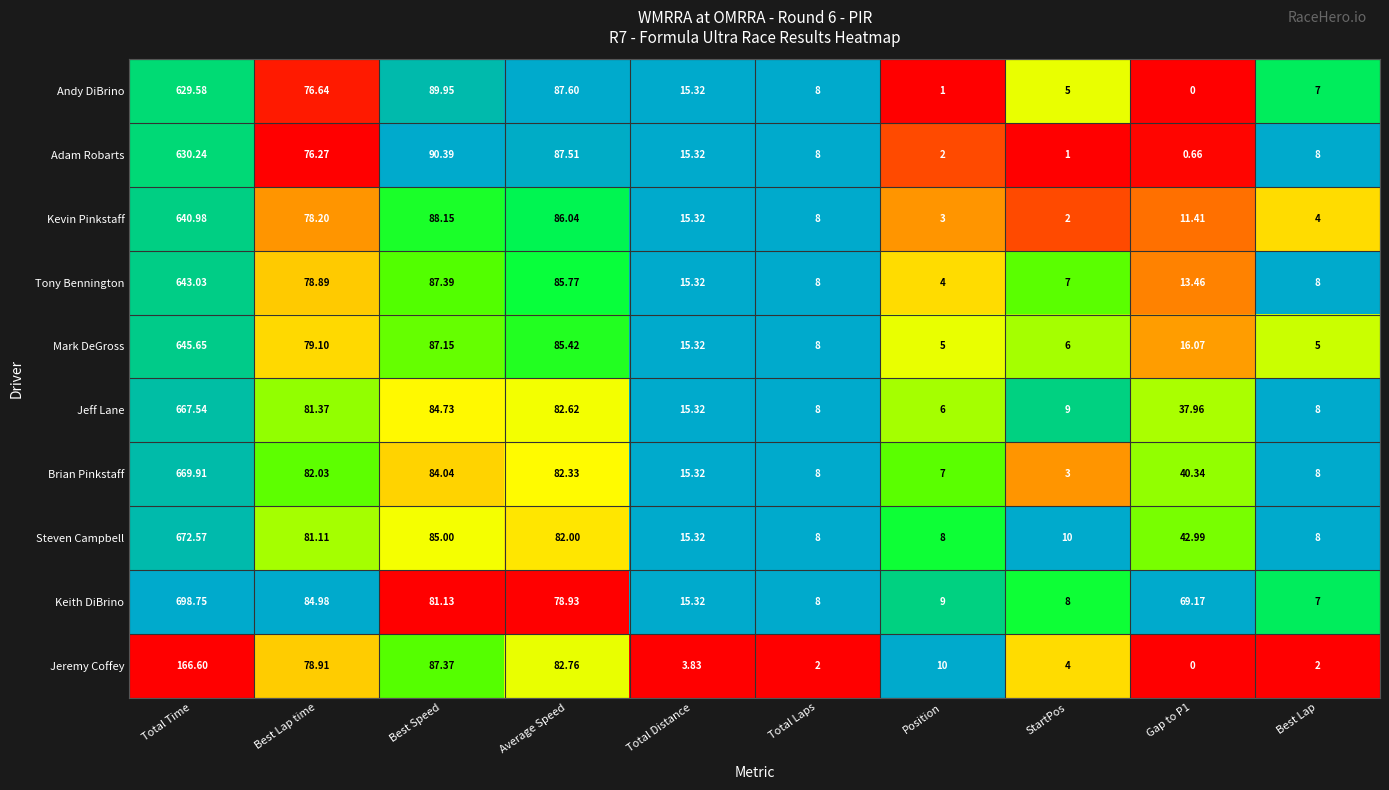

Which series has the largest total across all categories?

Keith DiBrino